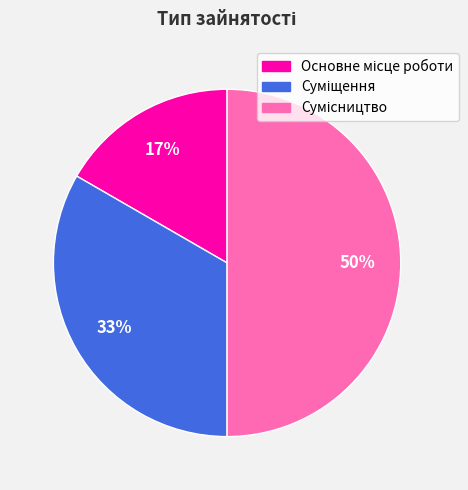

To the nearest percent, what is the difference between the largest and smallest slice percentages?

33%